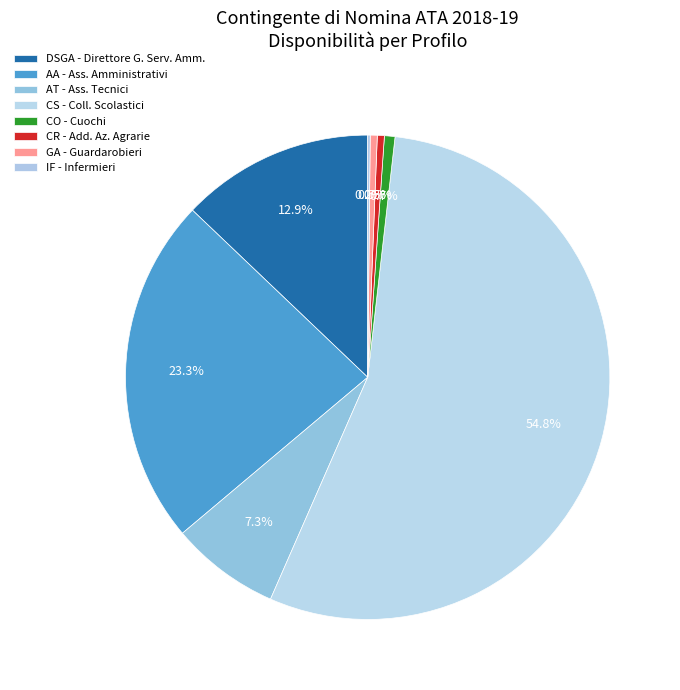

Which category has the biggest portion of the pie?

CS - Coll. Scolastici